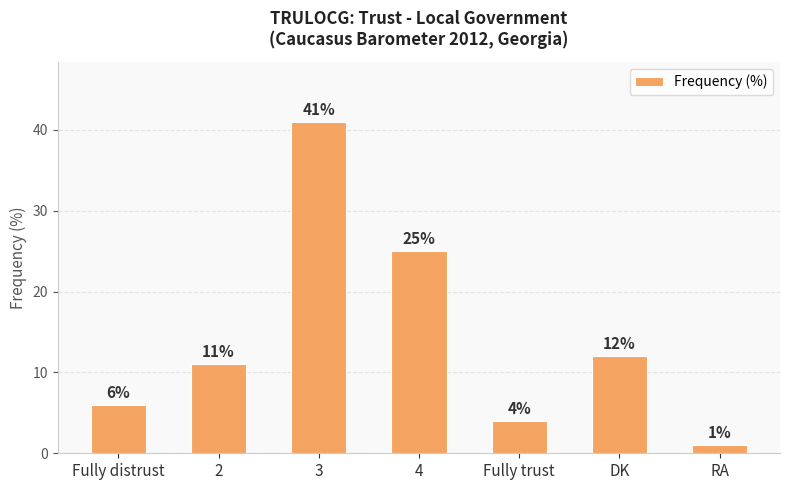

Rank the categories by value from highest to lowest.

3, 4, DK, 2, Fully distrust, Fully trust, RA